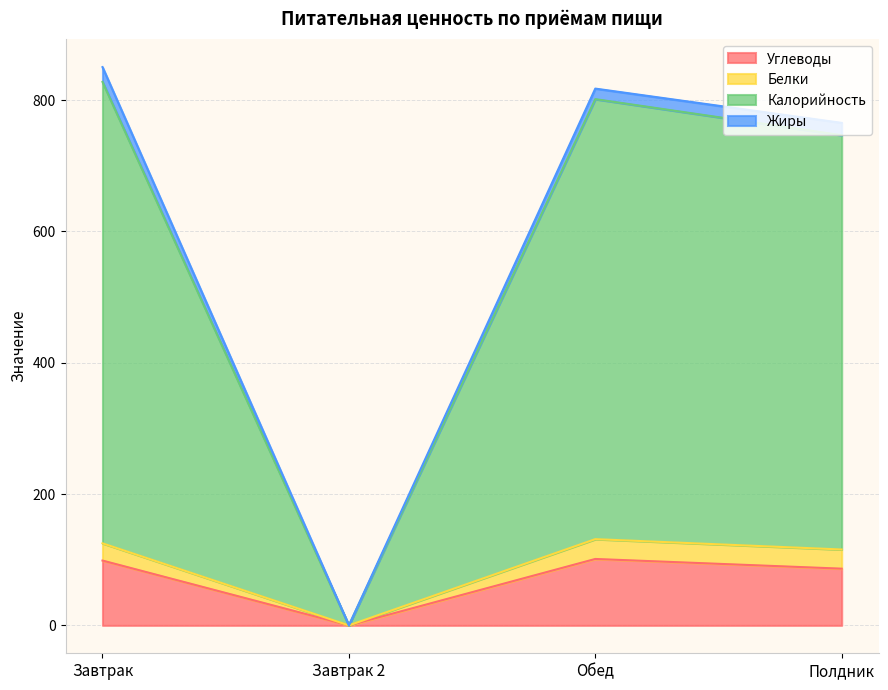

True or false: Углеводы has a value of 66.3 at Завтрак.

False